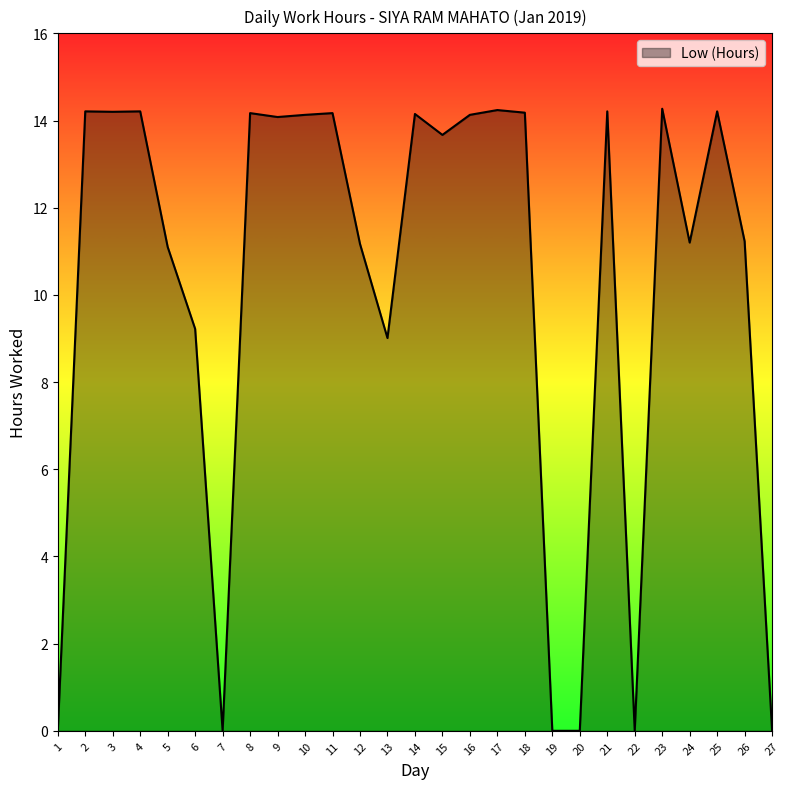

What is the difference between the maximum and minimum values?

14.3